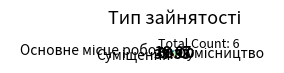

How many segments does this pie chart have?

3